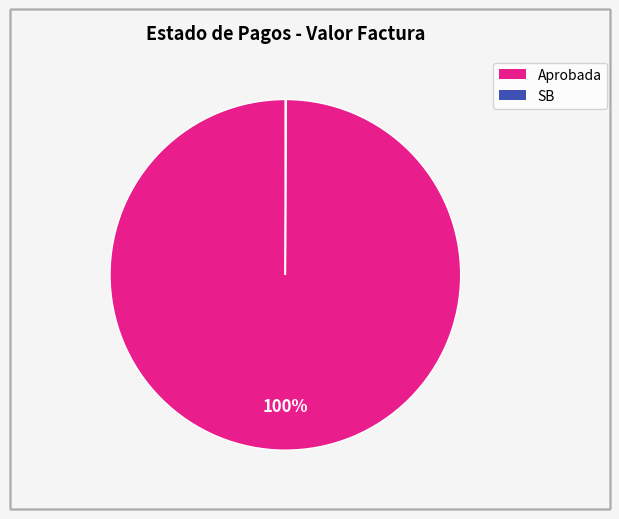

Does any single category account for the majority?

Yes